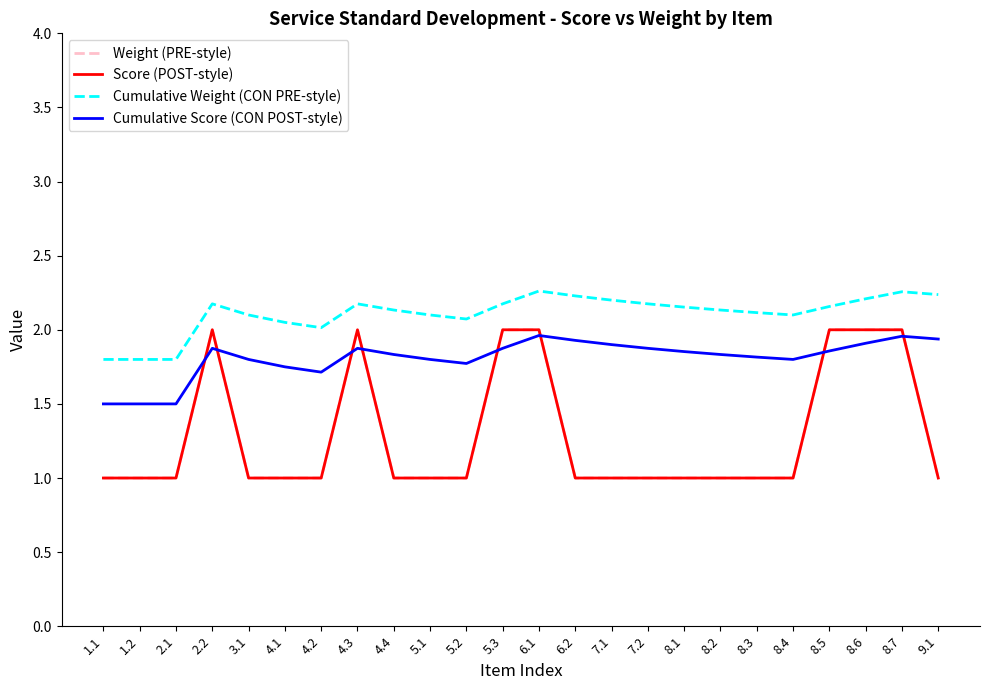

What value does the Cumulative Score (CON POST-style) series have at 4.2?

1.7